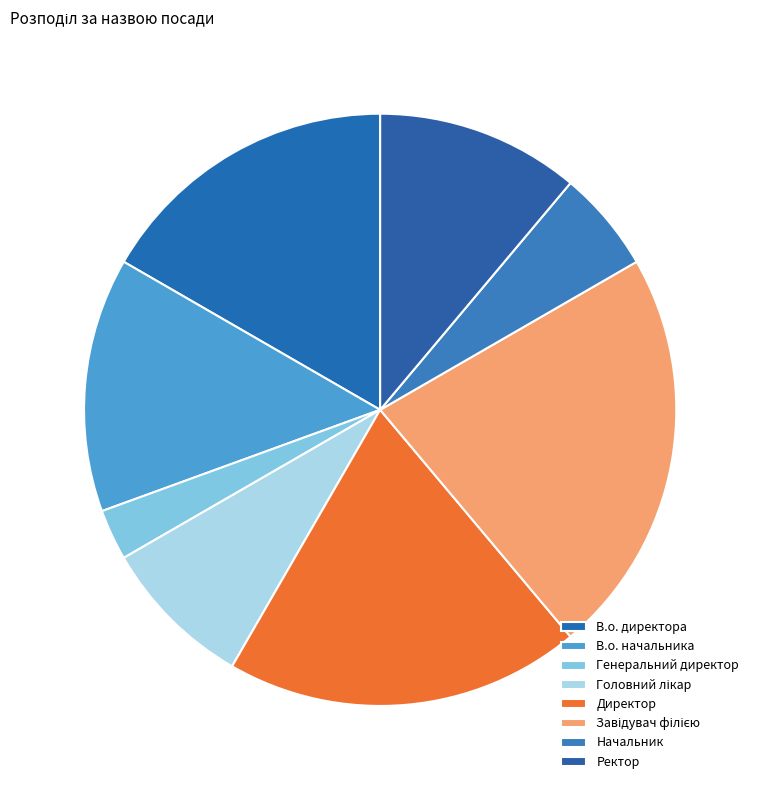

Between Начальник and В.о. начальника, which is larger?

В.о. начальника